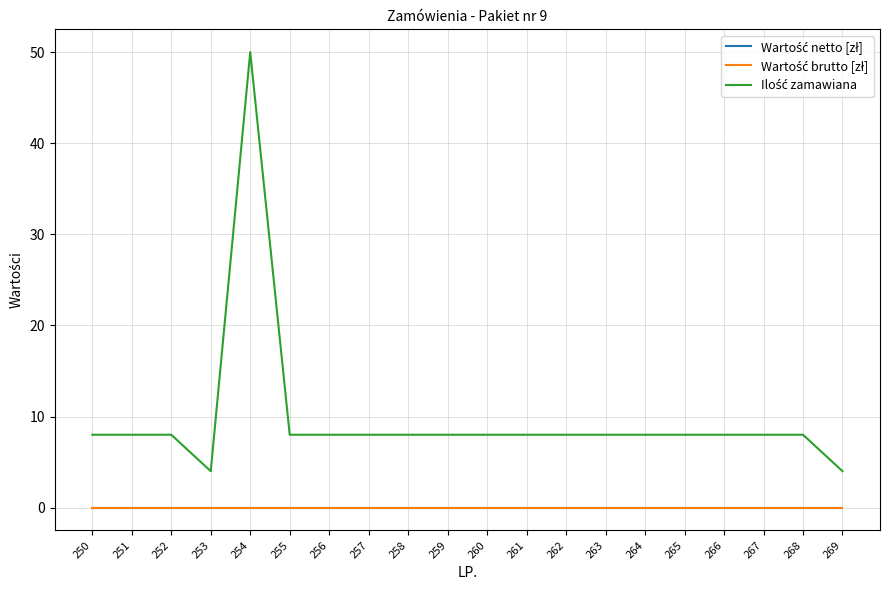

At 255, list the series in order from smallest to largest.

Wartość netto [zł], Wartość brutto [zł], Ilość zamawiana